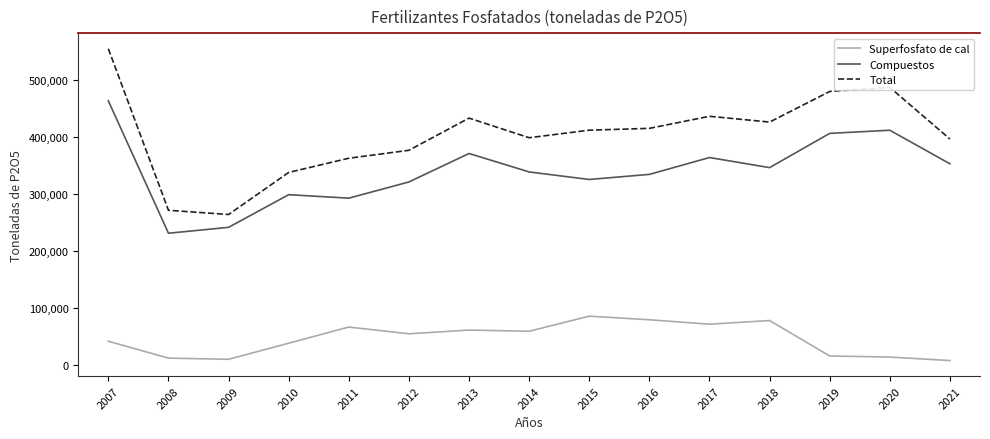

True or false: Superfosfato de cal and Total cross at least once.

False